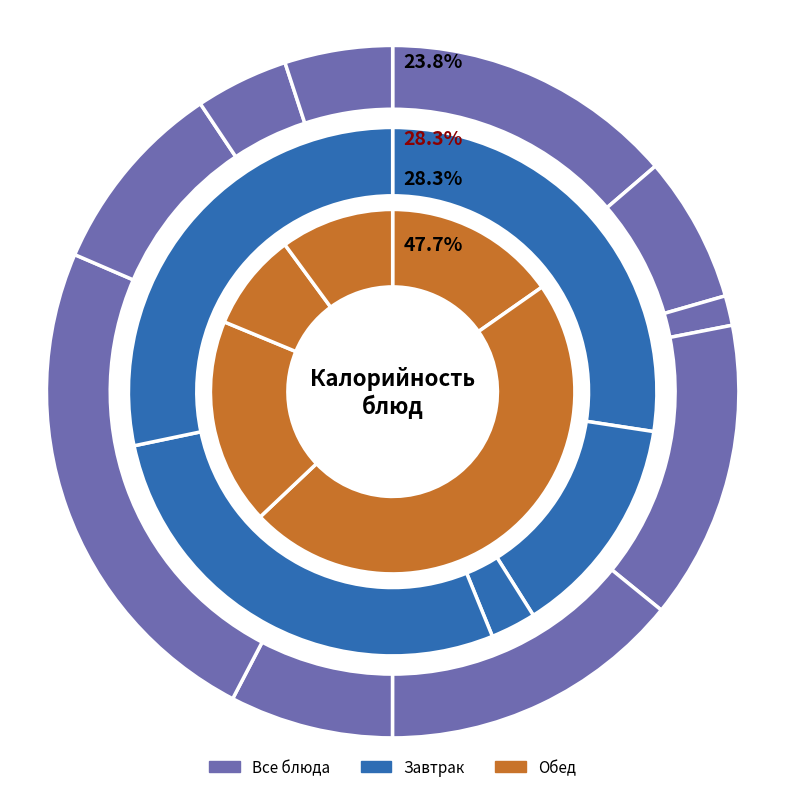

Is it true that пряник is 9% of the pie?

True